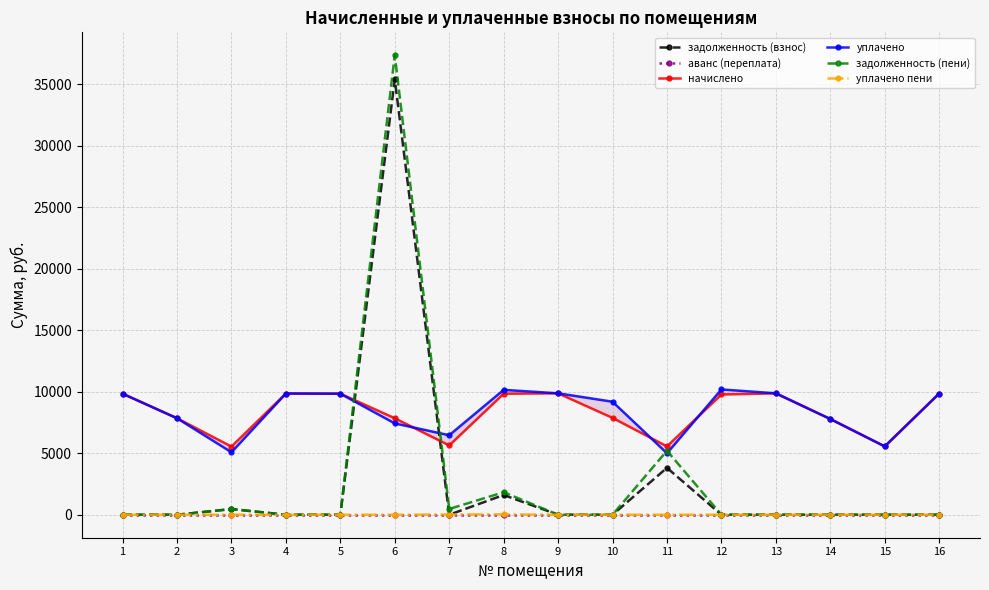

Where is уплачено пени nearest to the value 14?

7